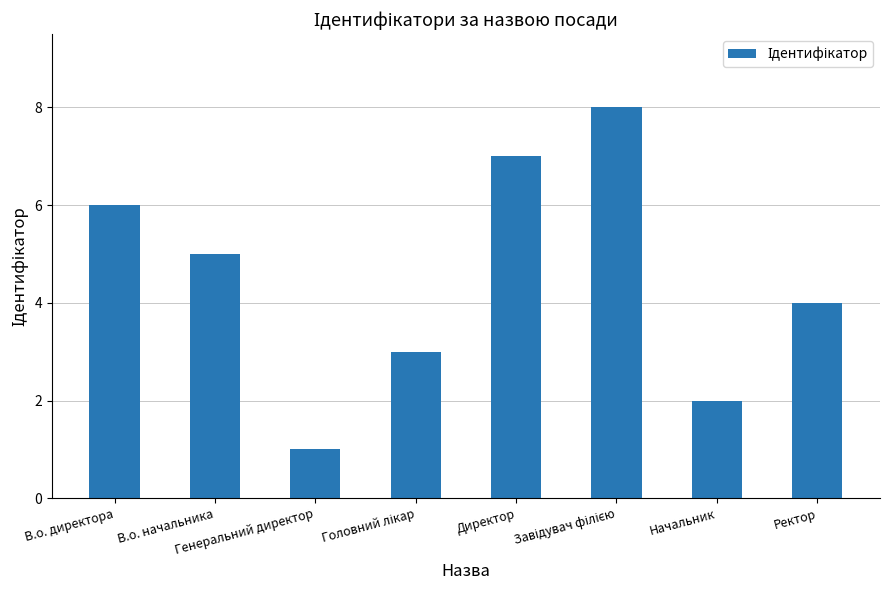

How many bars are there in total?

8